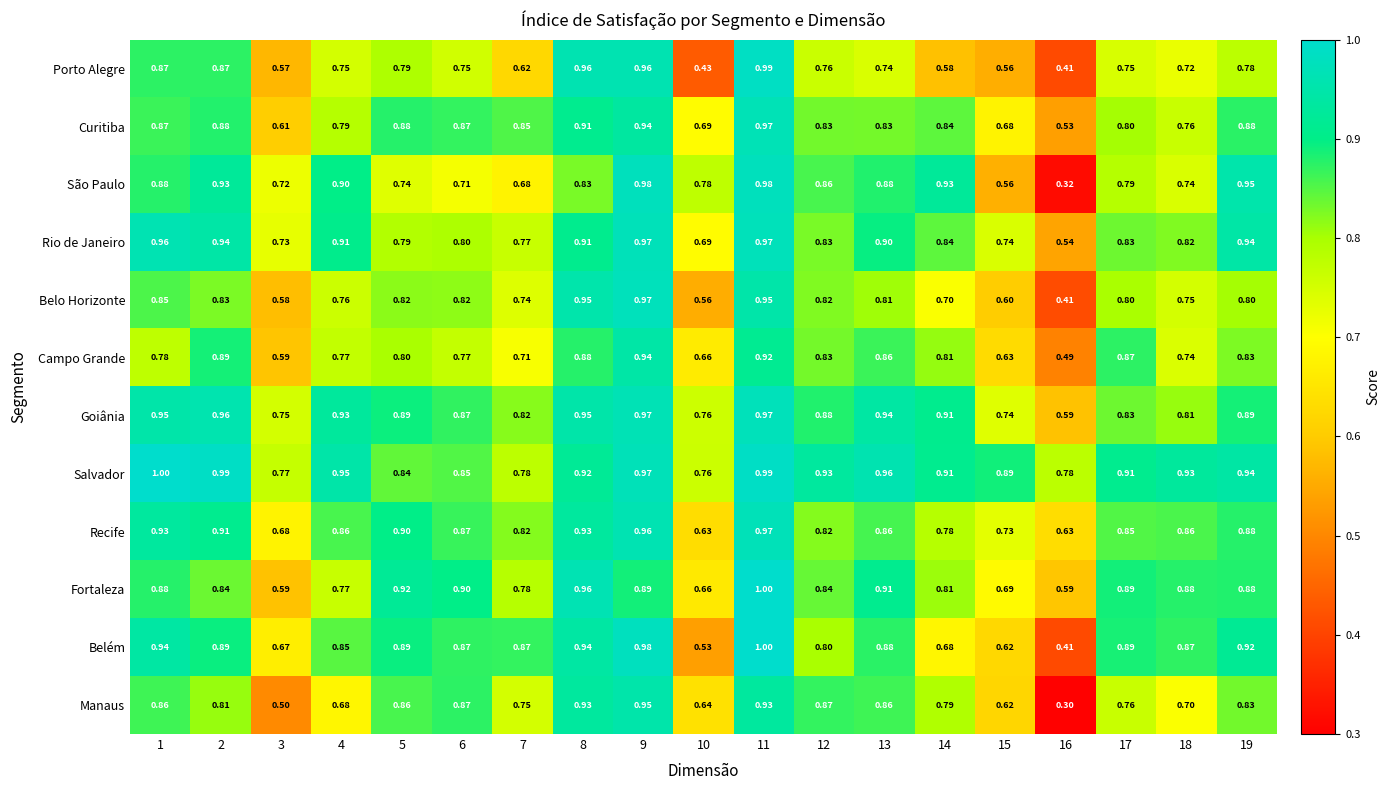

What is the spread (max minus min) of values at 2?

0.2